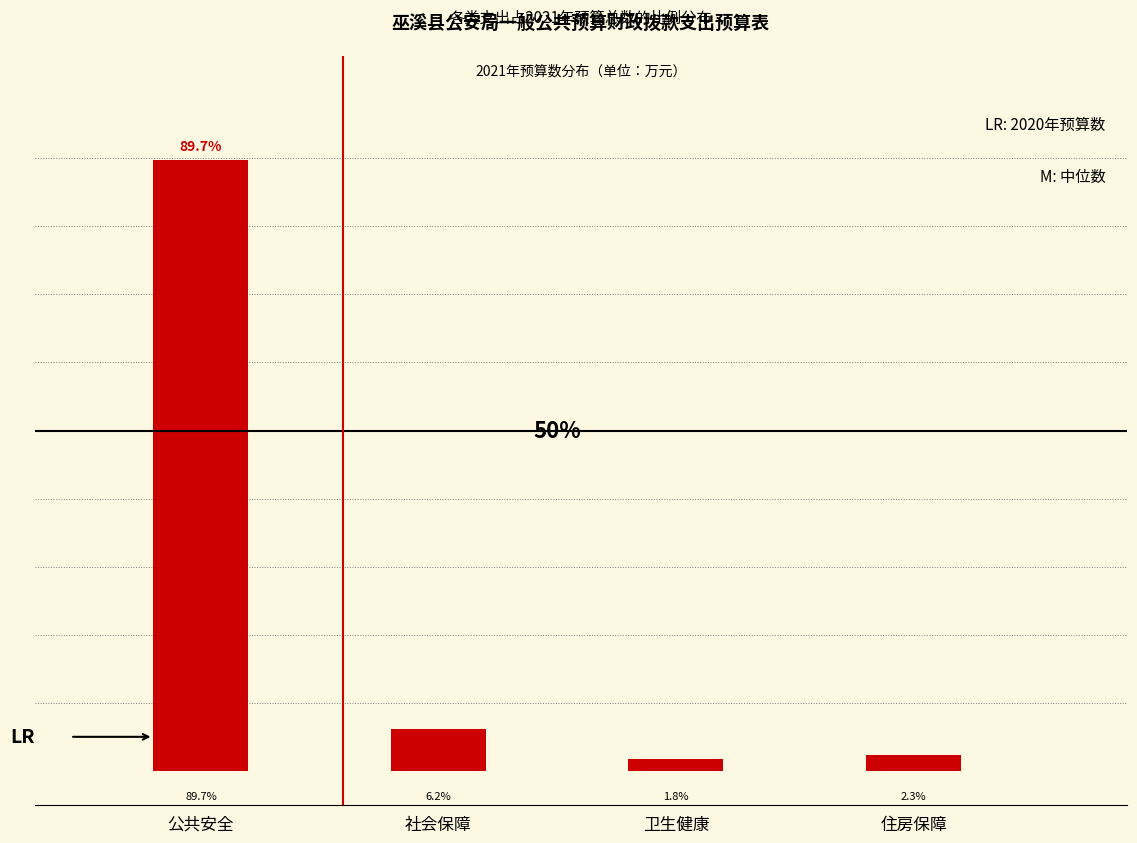

Which has a higher value, 住房保障 or 社会保障?

社会保障